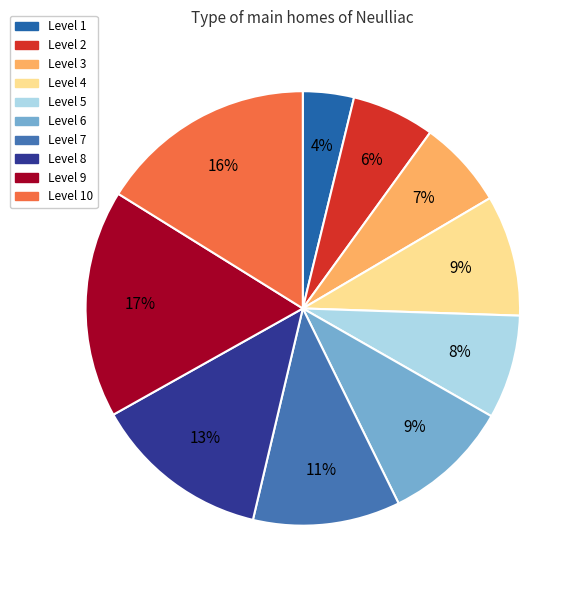

Rank the categories by value from lowest to highest.

Level 1, Level 2, Level 3, Level 5, Level 4, Level 6, Level 7, Level 8, Level 10, Level 9